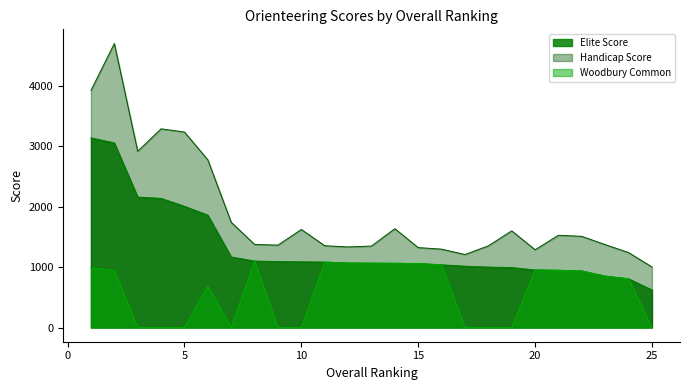

What value does the Elite Score series have at 4?

2136.9